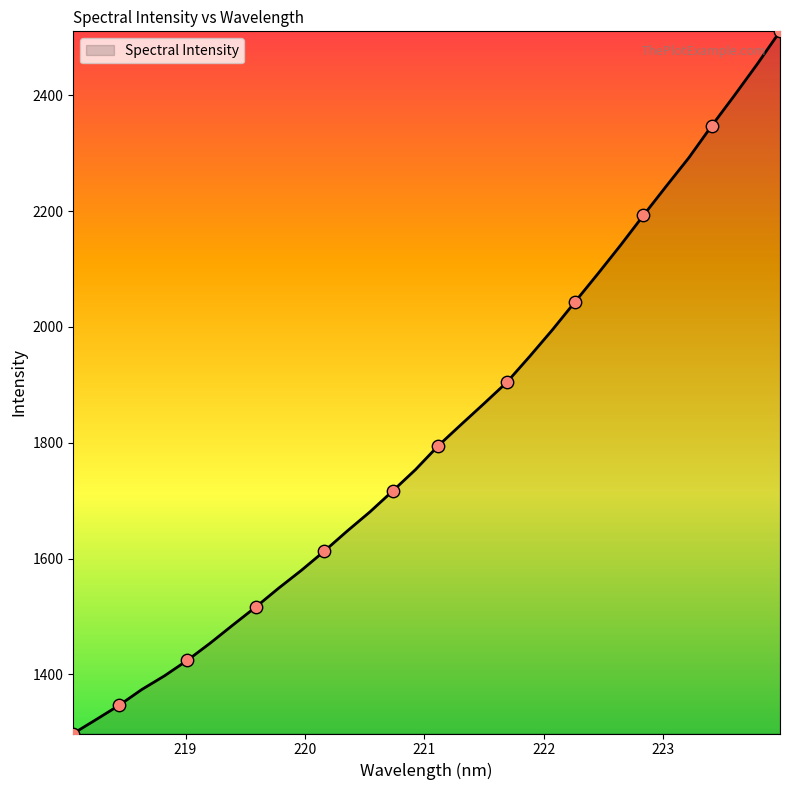

What is the minimum value shown in the chart?

1298.0